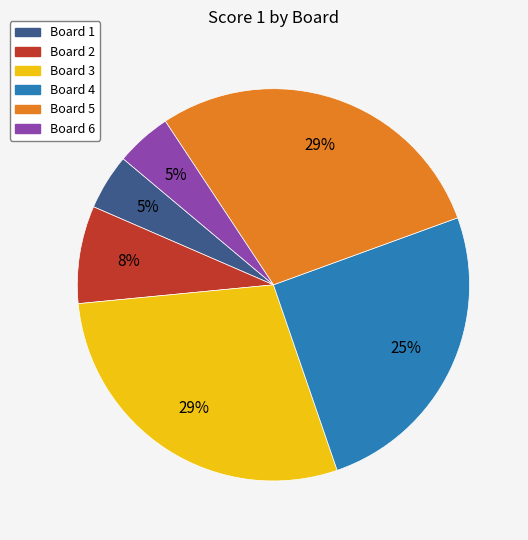

Is there any slice that represents more than half of the pie?

No